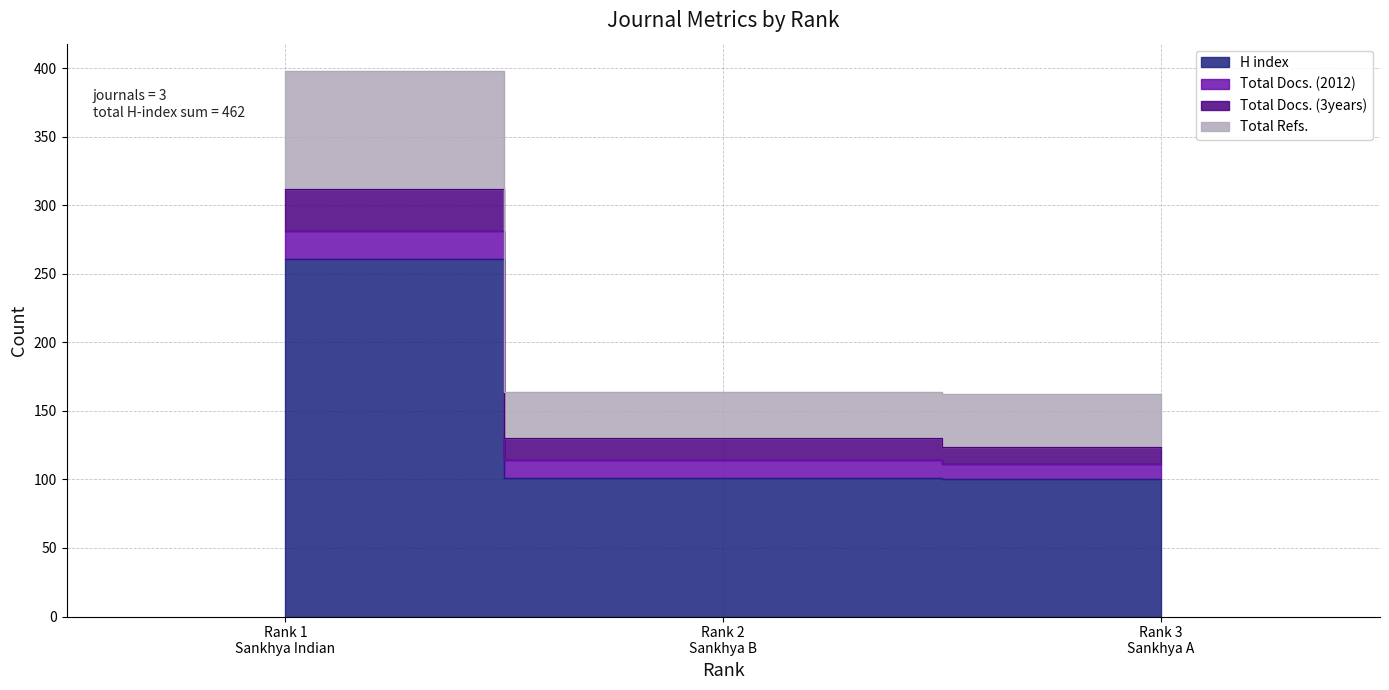

What is the maximum value for H index?

261